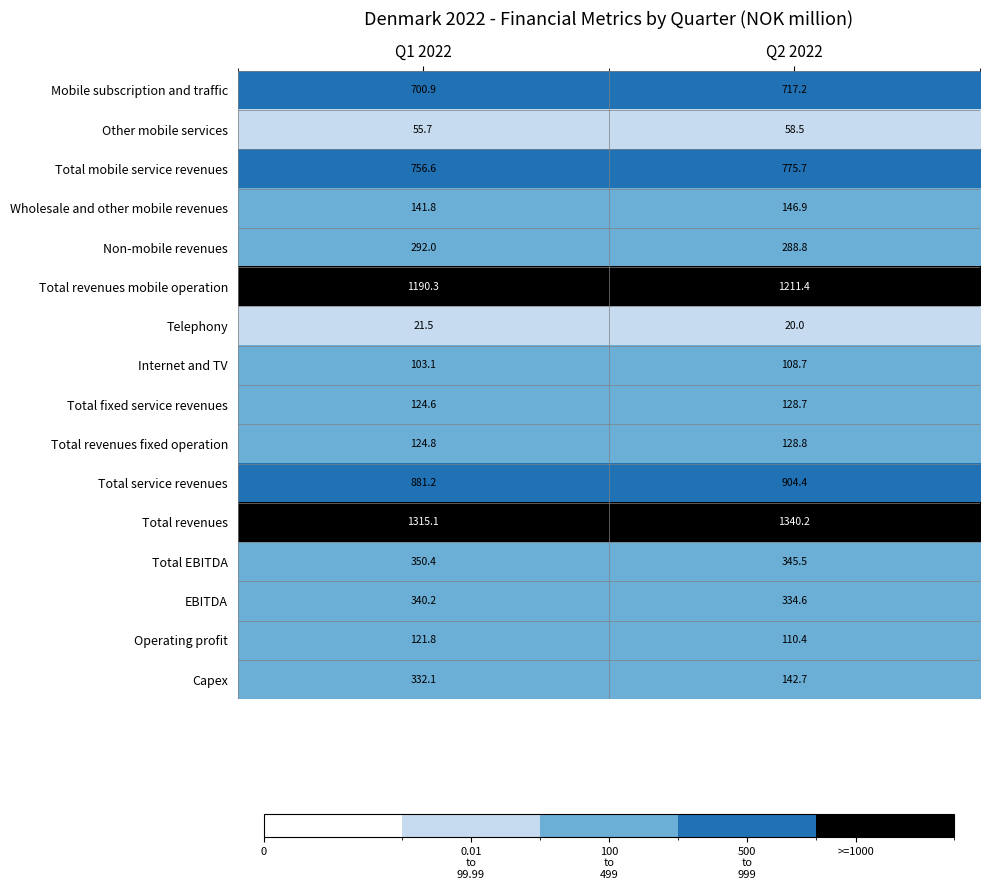

What is the sum of all Total fixed service revenues values?

253.3